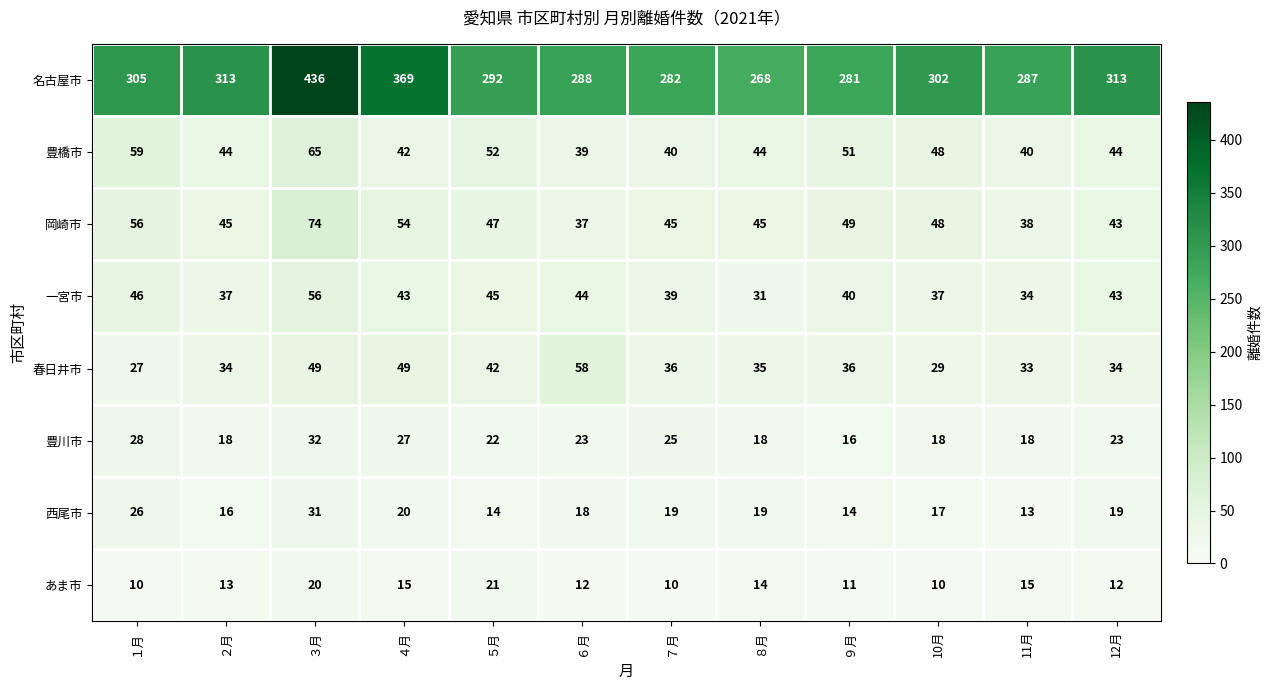

Count the number of categories in the chart.

12